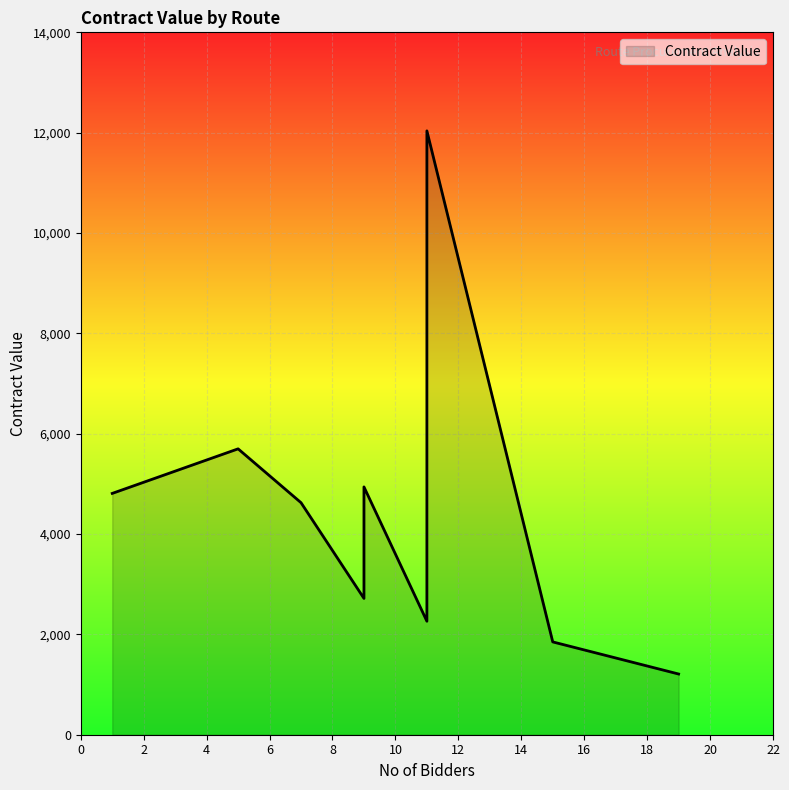

What is the change in value from AVP1 to RYA2 (RYAN1)?

+7096.5